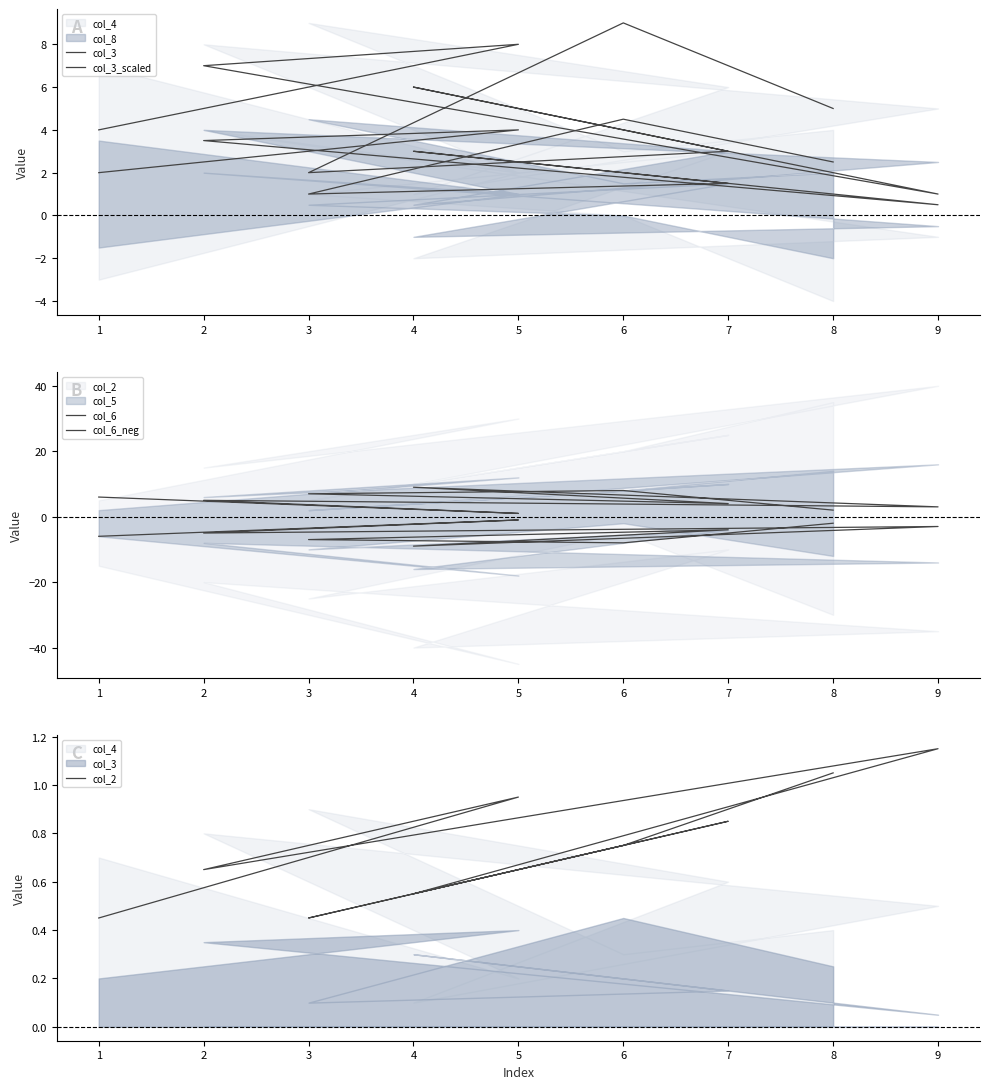

The value of col_6_neg at 9 is -2.0. True or false?

False